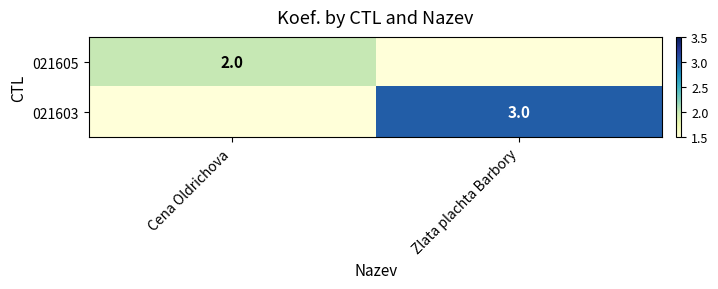

True or false: 021605 has a value of 1 at Cena Oldrichova.

False